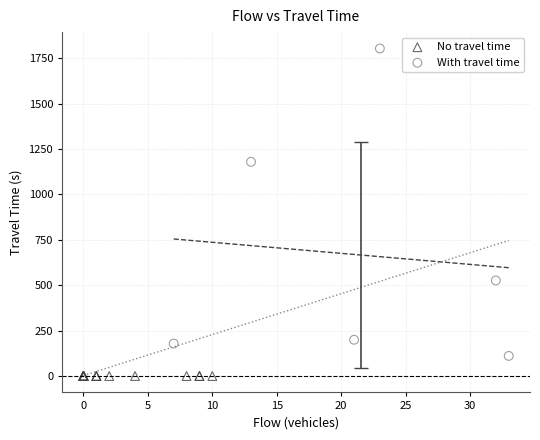

Which series reaches the minimum Y coordinate?

No travel time